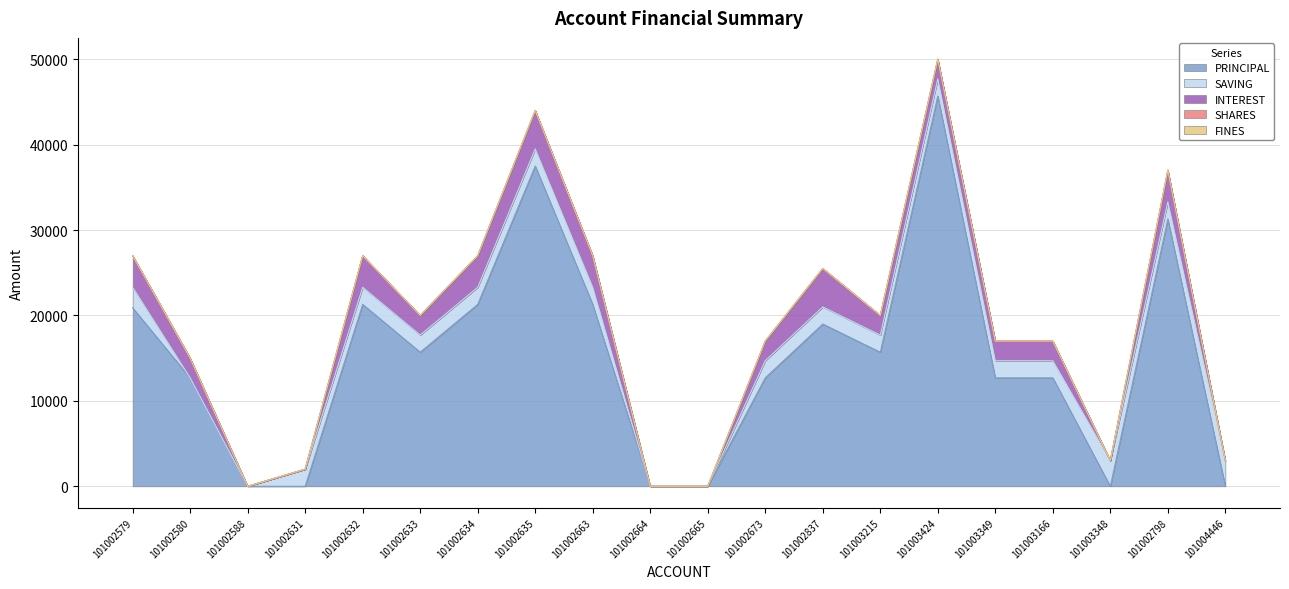

Rank the series by their maximum value, from highest to lowest.

PRINCIPAL, INTEREST, SAVING, SHARES, FINES